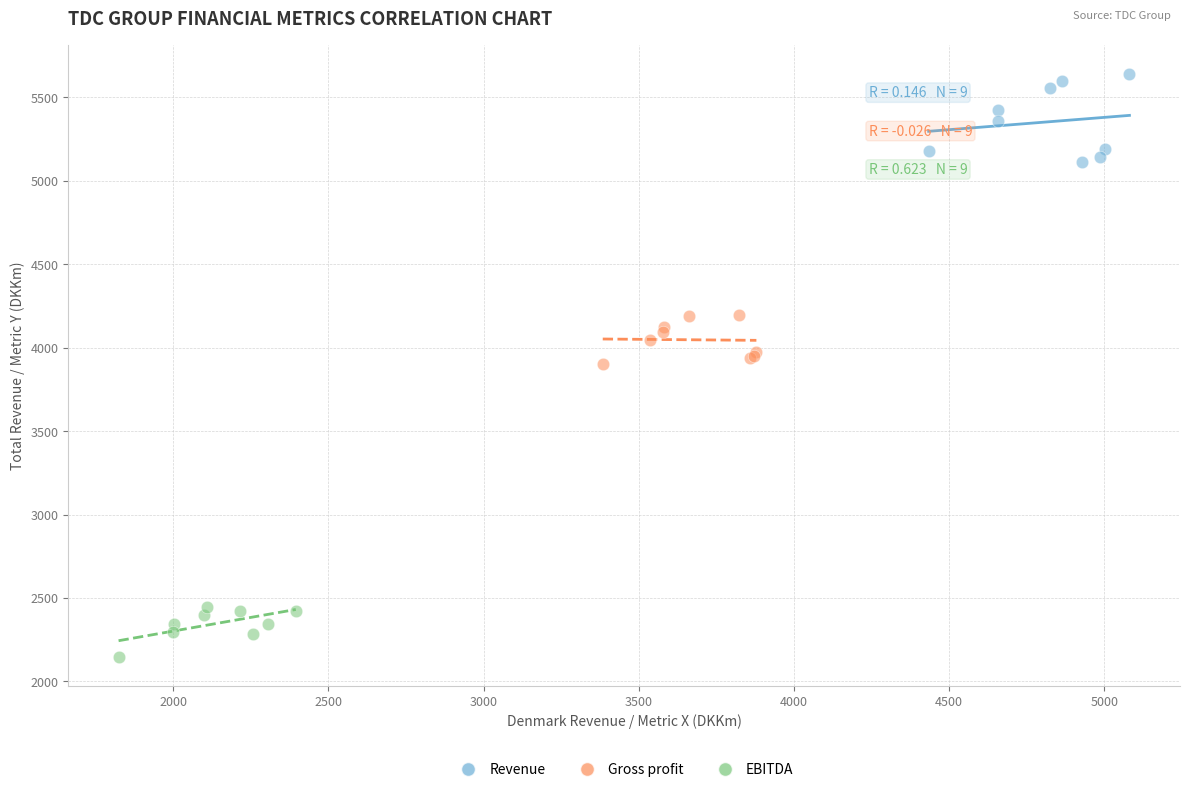

Which series contains the highest Y value?

Revenue